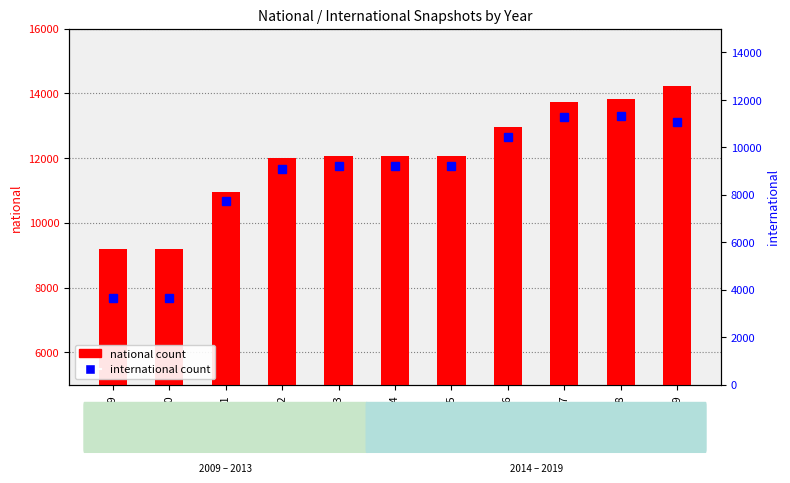

How many data points in international count are above 9206?

5